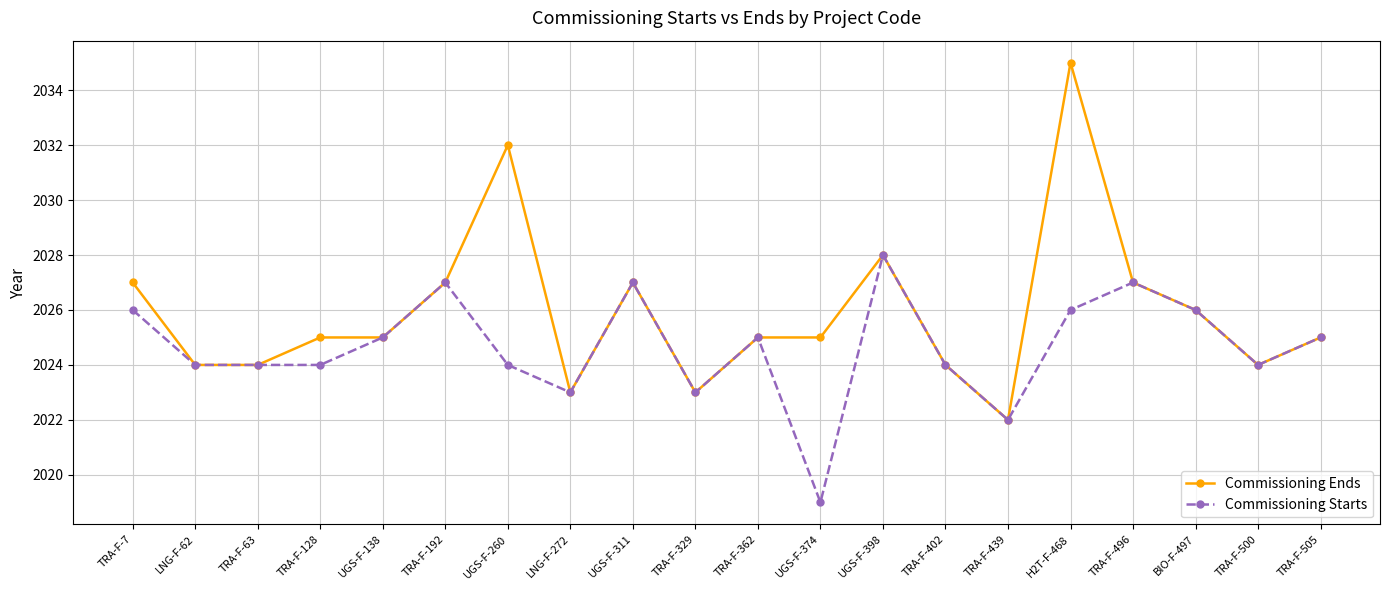

The Commissioning Starts series shows 870 at TRA-F-7. True or false?

False